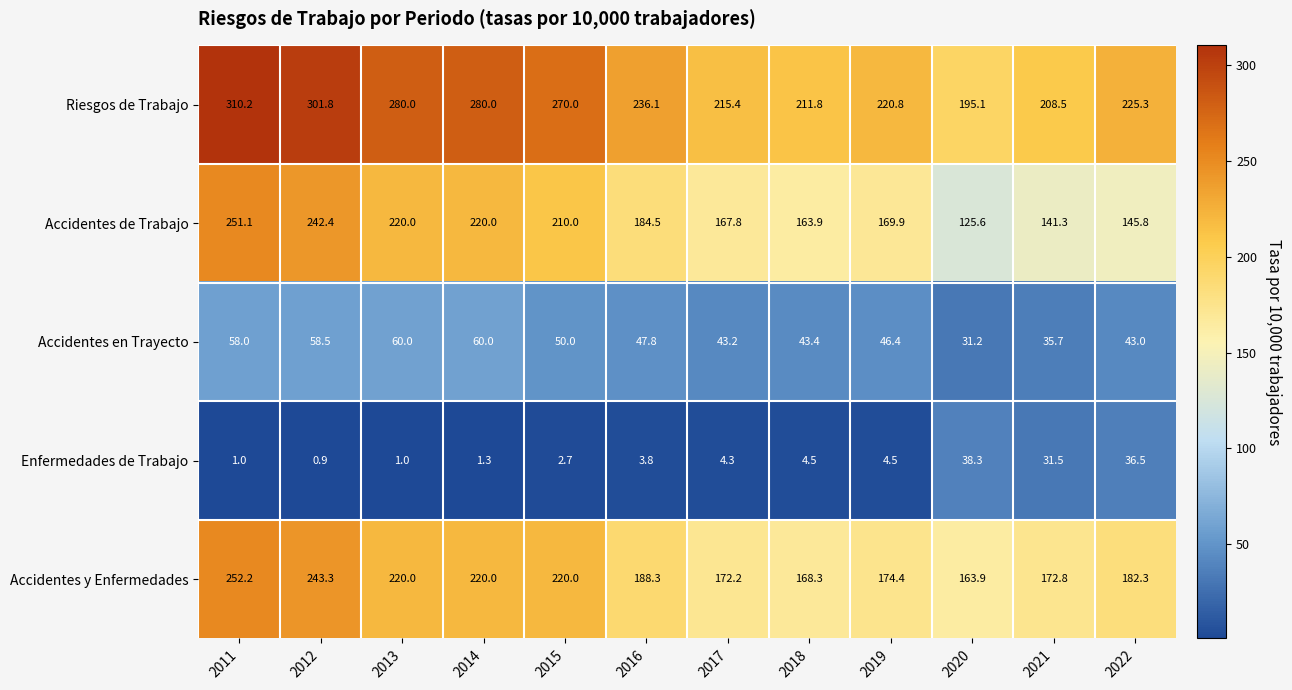

At which category is the sum across all series the highest?

2011